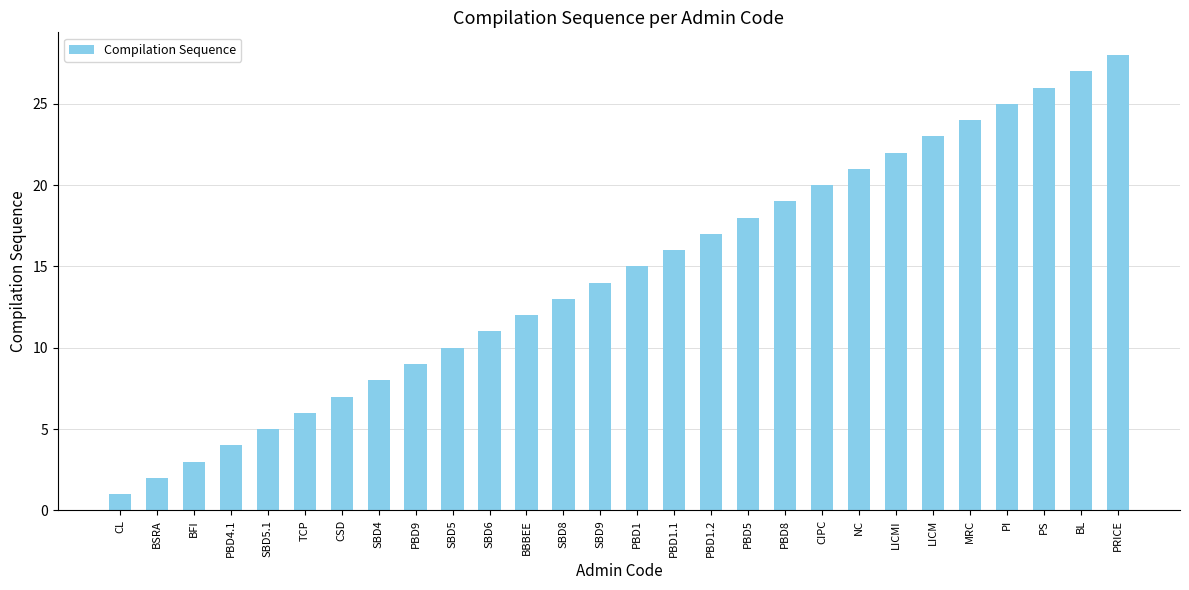

Between PBD1.1 and SBD4, which is larger?

PBD1.1